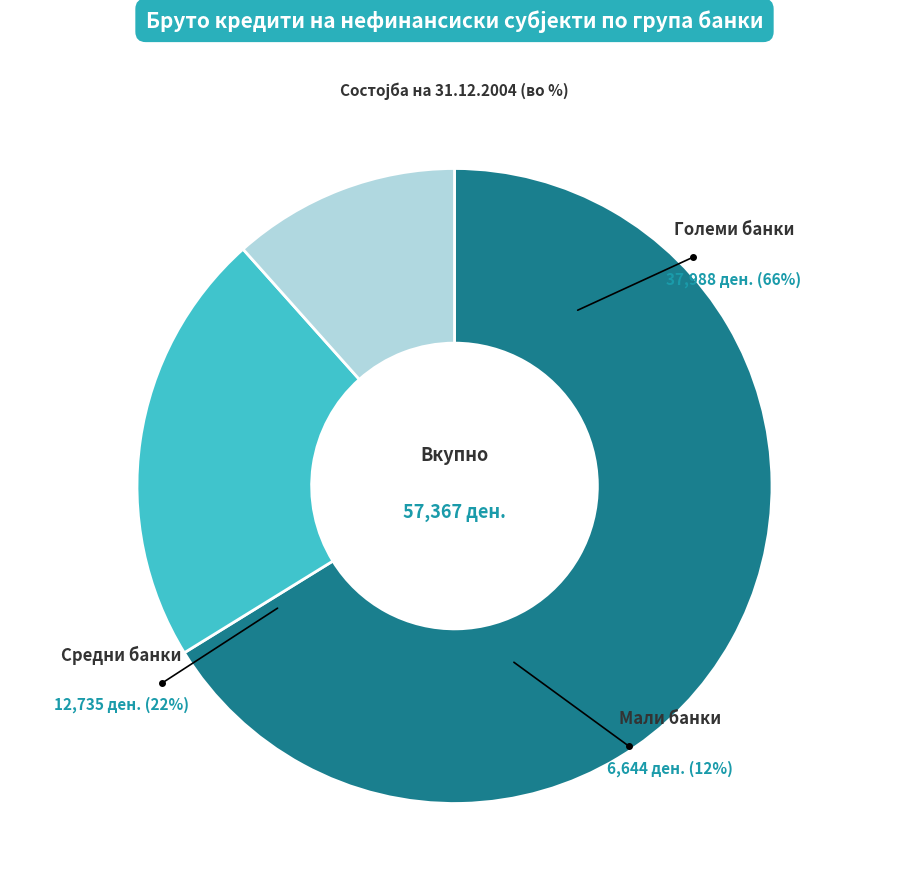

Rank the categories by value from highest to lowest.

Големи банки, Средни банки, Мали банки